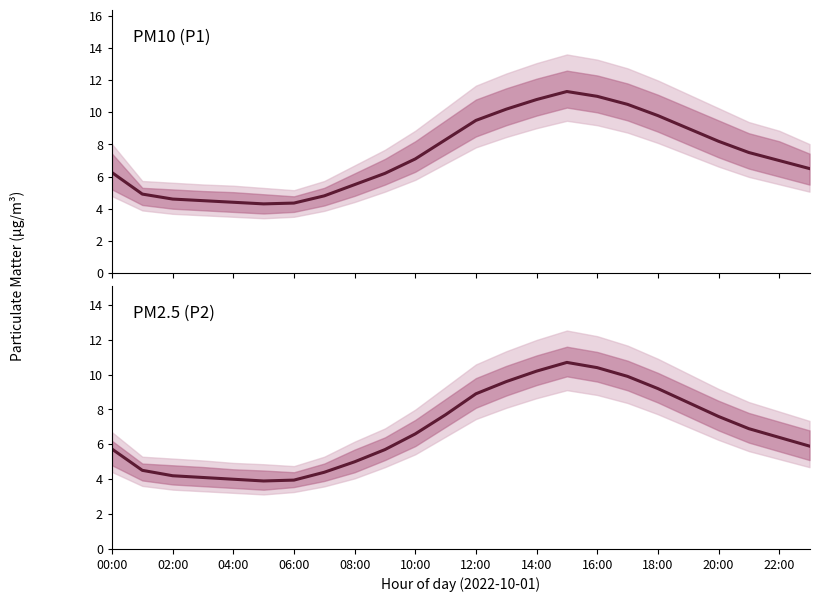

Rank the series by their maximum value, from highest to lowest.

PM10 (P1), PM2.5 (P2)